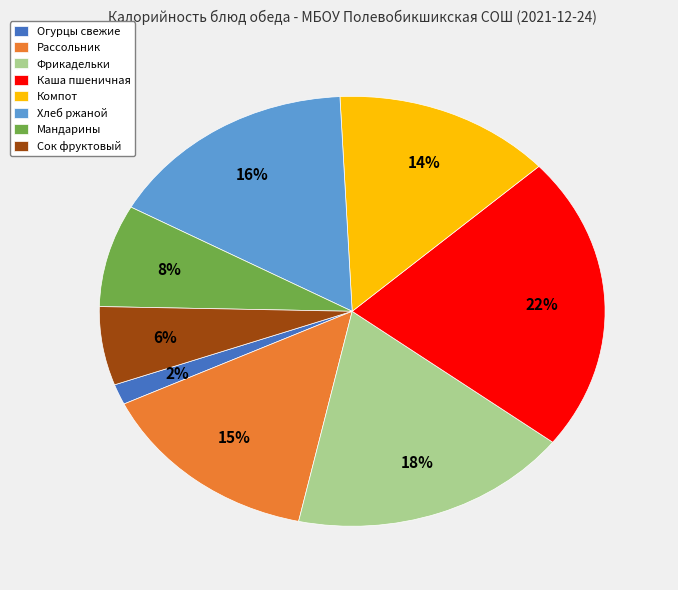

To the nearest percent, what percentage of the pie is Огурцы свежие?

2%